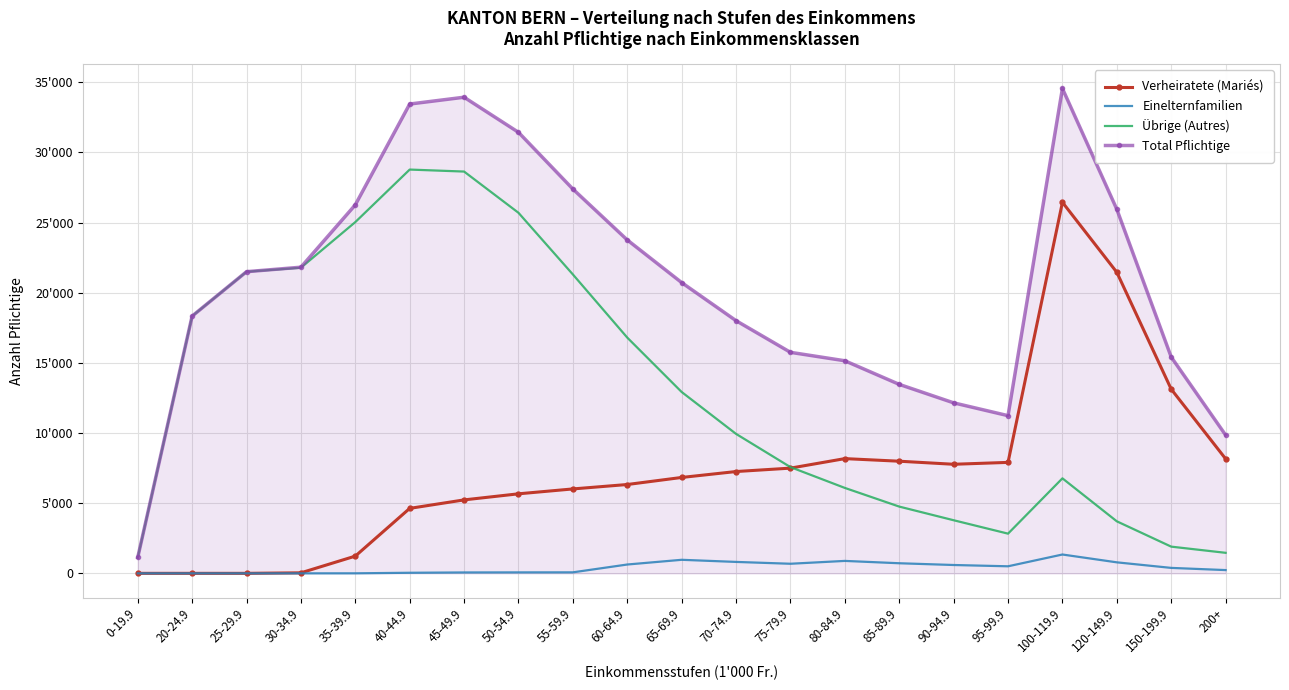

Which series has the largest range (max minus min)?

Total Pflichtige